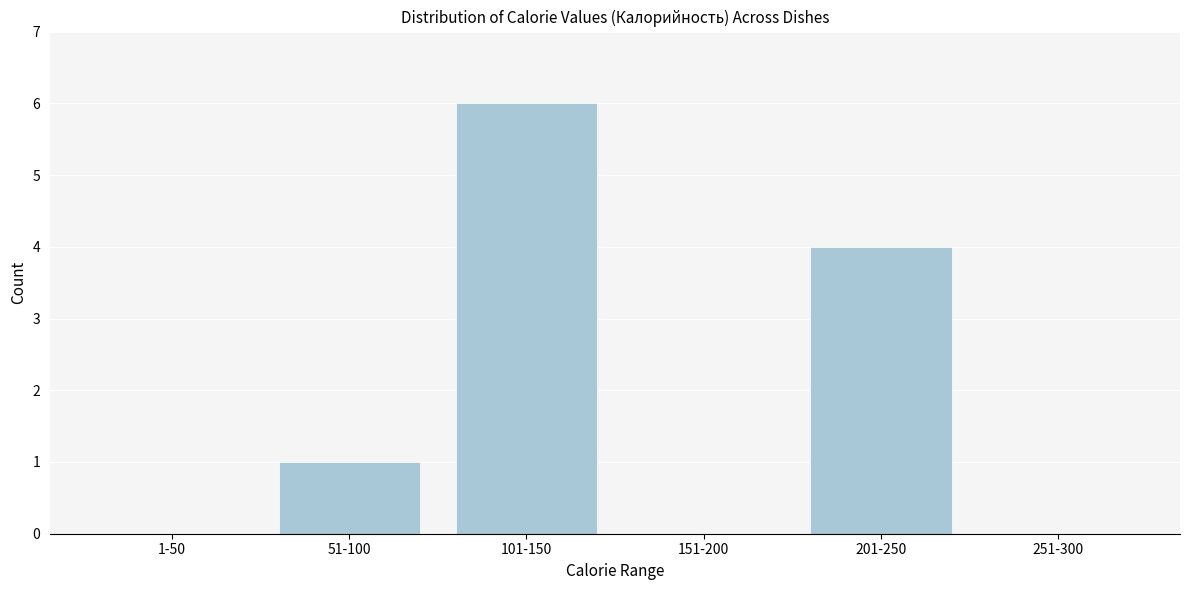

Reading left to right, list all the values displayed in this chart.

1-50=0	51-100=1	101-150=6	151-200=0	201-250=4	251-300=0